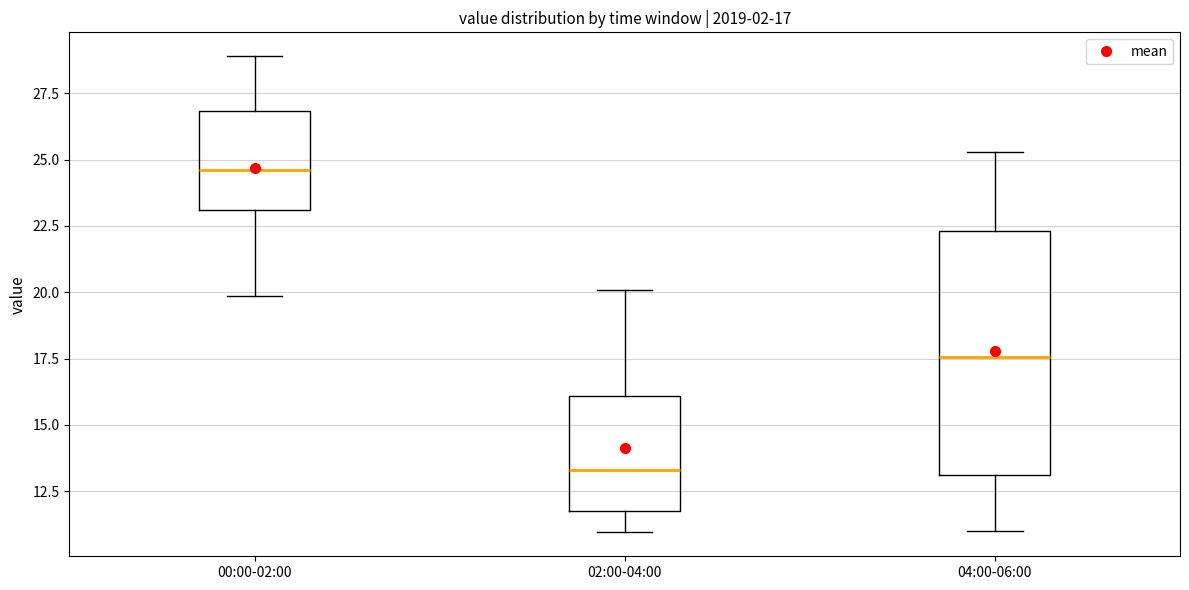

Which box's median line is the lowest?

02:00-04:00